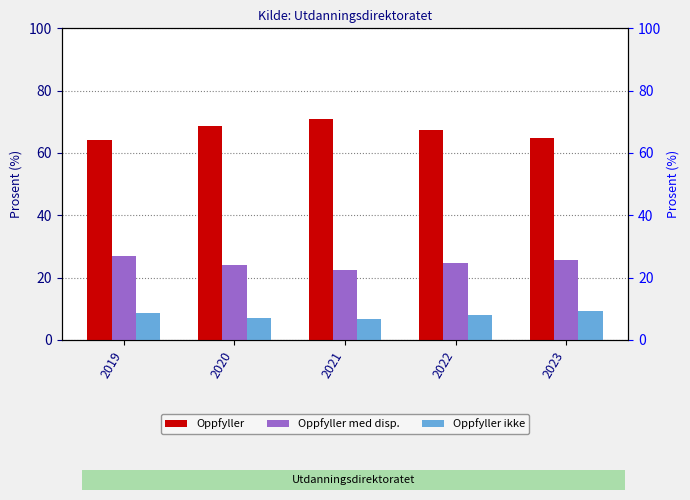

What is the value of the Oppfyller bar at the 4th from the left?

67.3